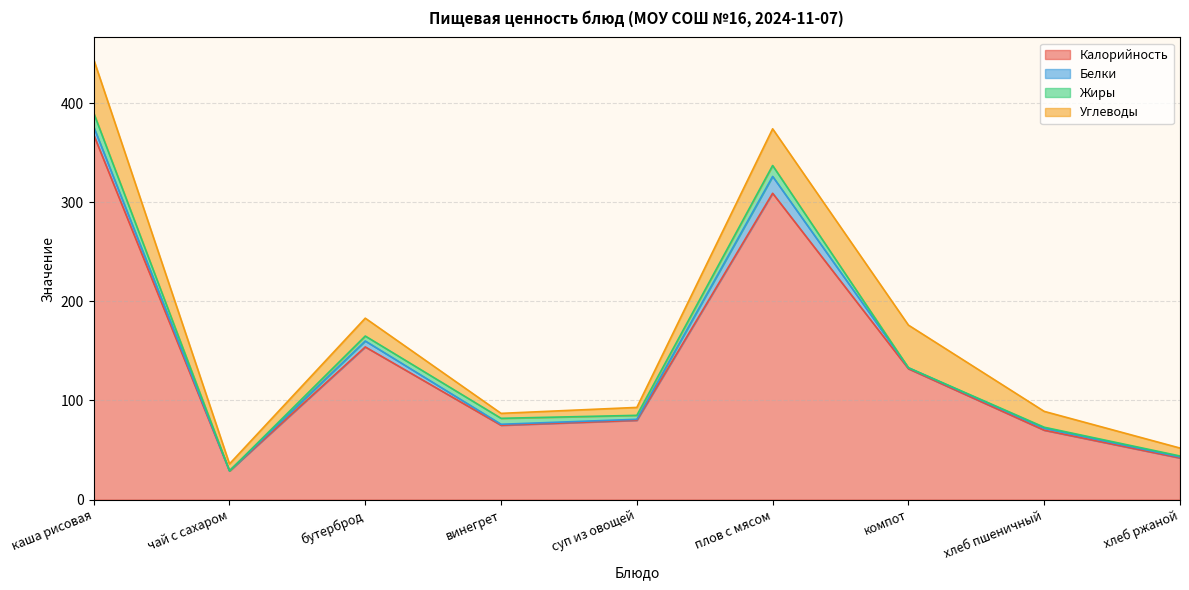

The Калорийность series shows 116 at суп из овощей. True or false?

False